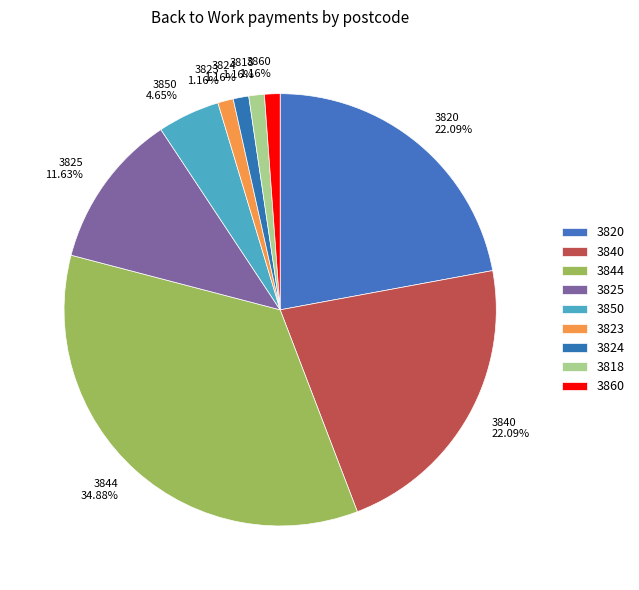

Which slice is the largest?

3844